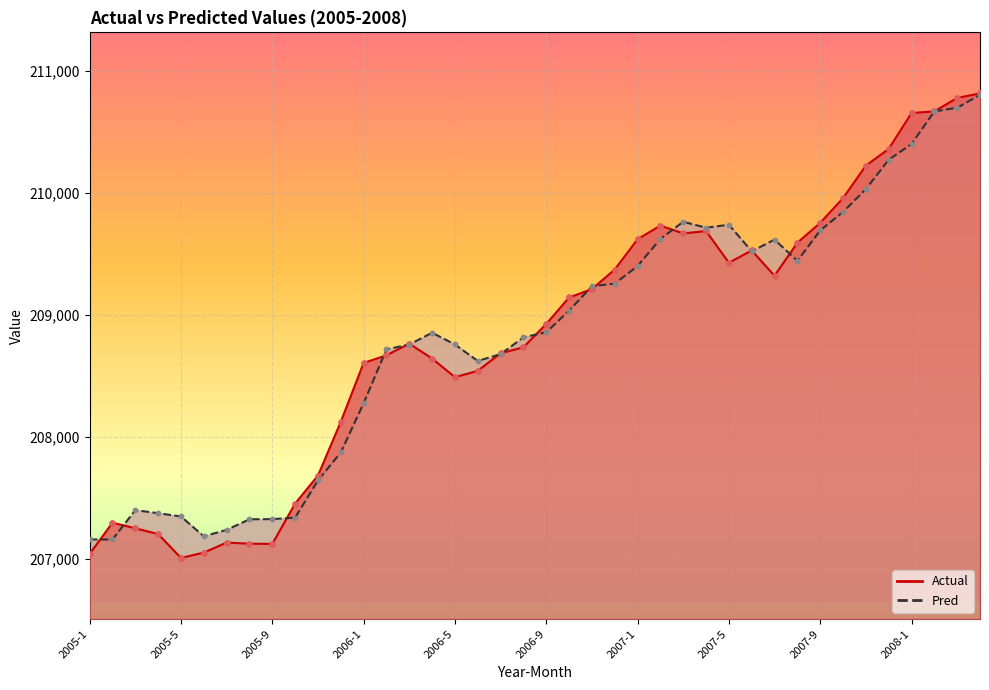

Which series reaches the minimum Y coordinate?

Actual